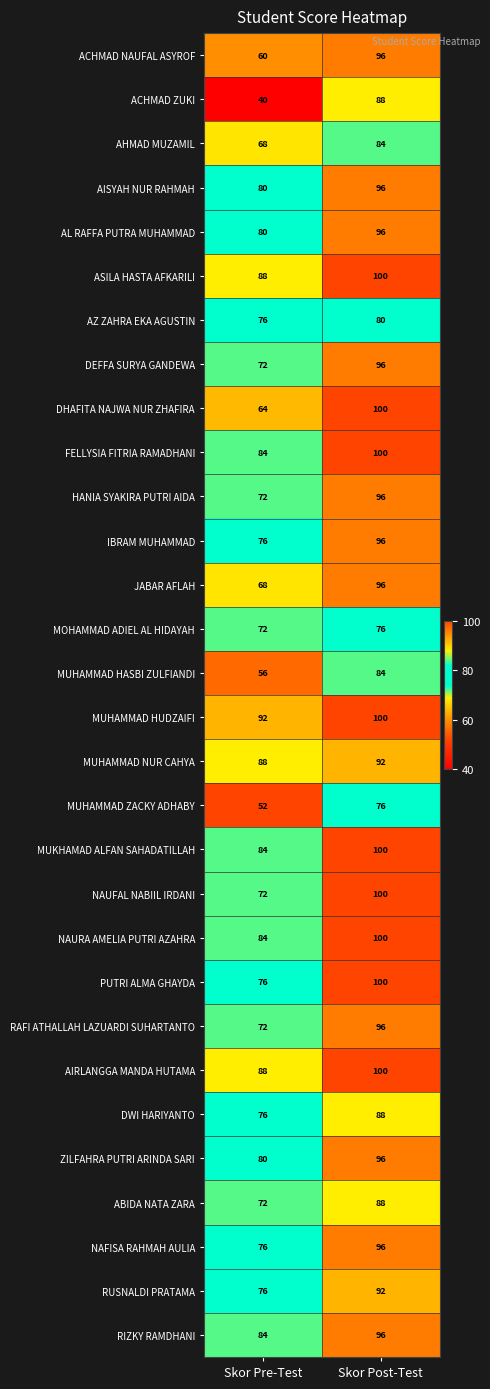

The value of NAURA AMELIA PUTRI AZAHRA at Skor Pre-Test is 84. True or false?

True